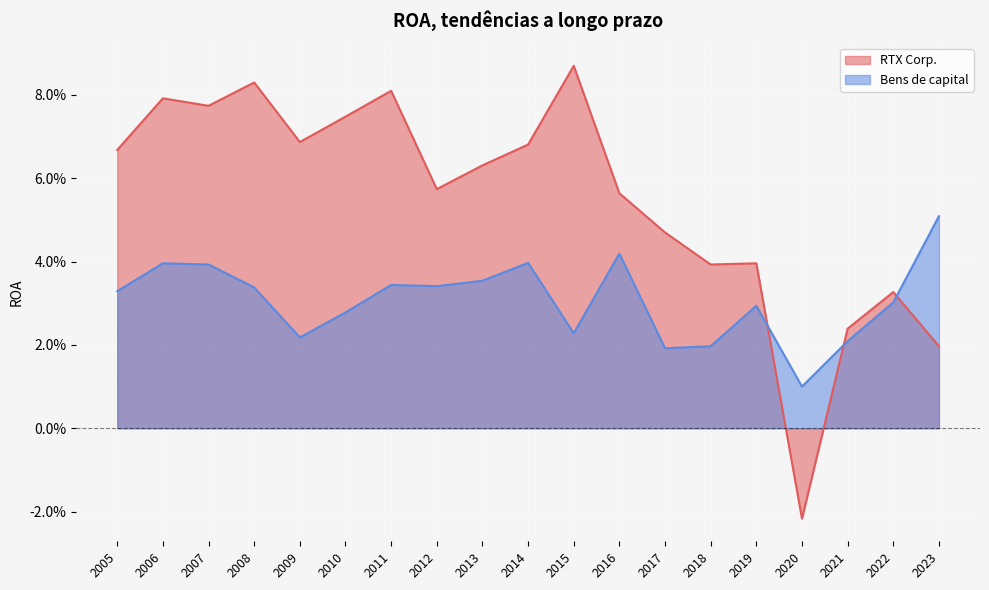

The value of RTX Corp. at 2013 is 0.1. True or false?

True